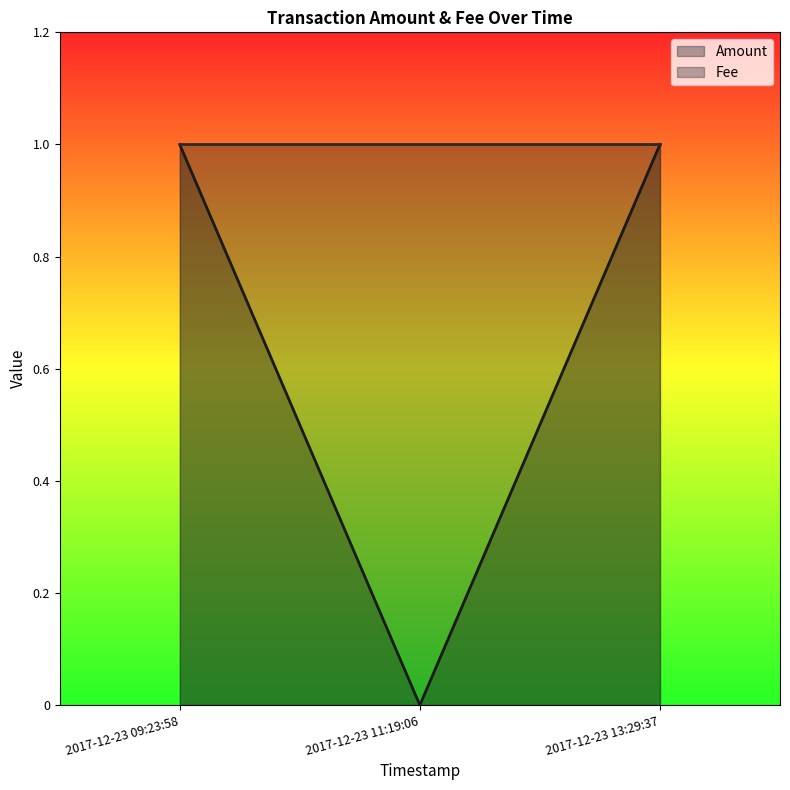

What position from the left is 2017-12-23 13:29:37?

3